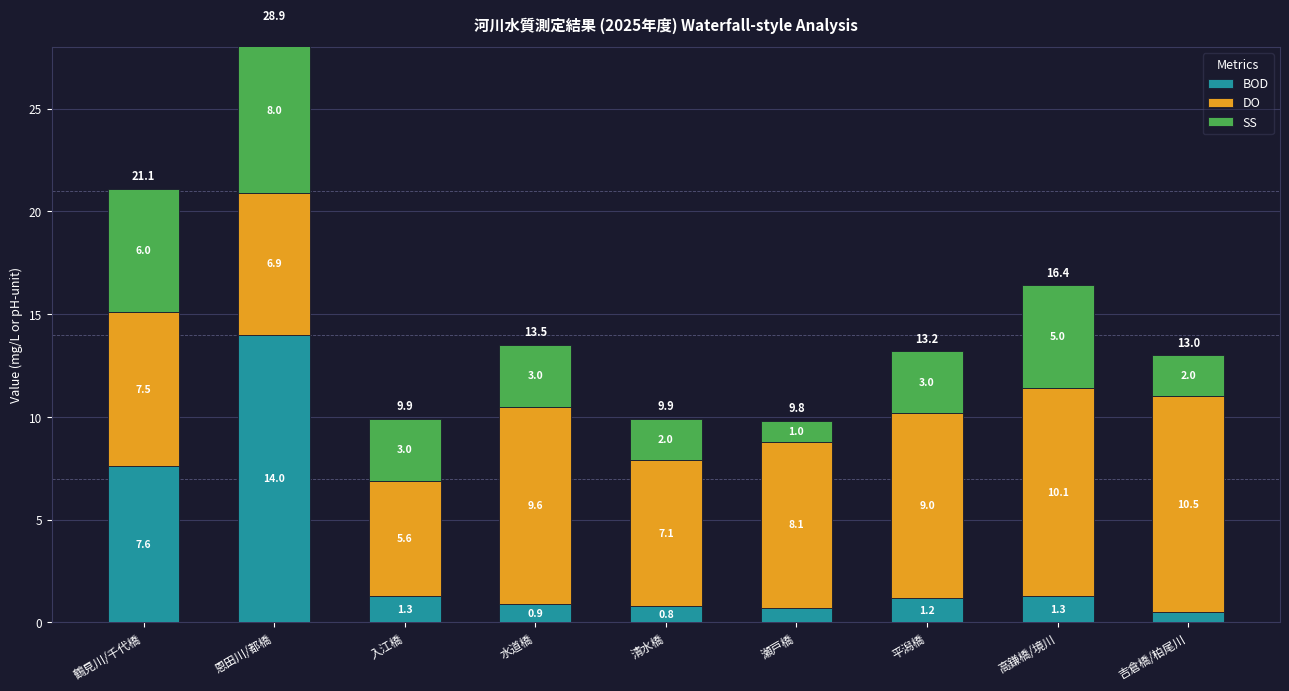

Rank the categories by BOD value from highest to lowest.

恩田川/都橋, 鶴見川/千代橋, 入江橋, 高鎌橋/境川, 平潟橋, 水道橋, 清水橋, 瀬戸橋, 吉倉橋/柏尾川